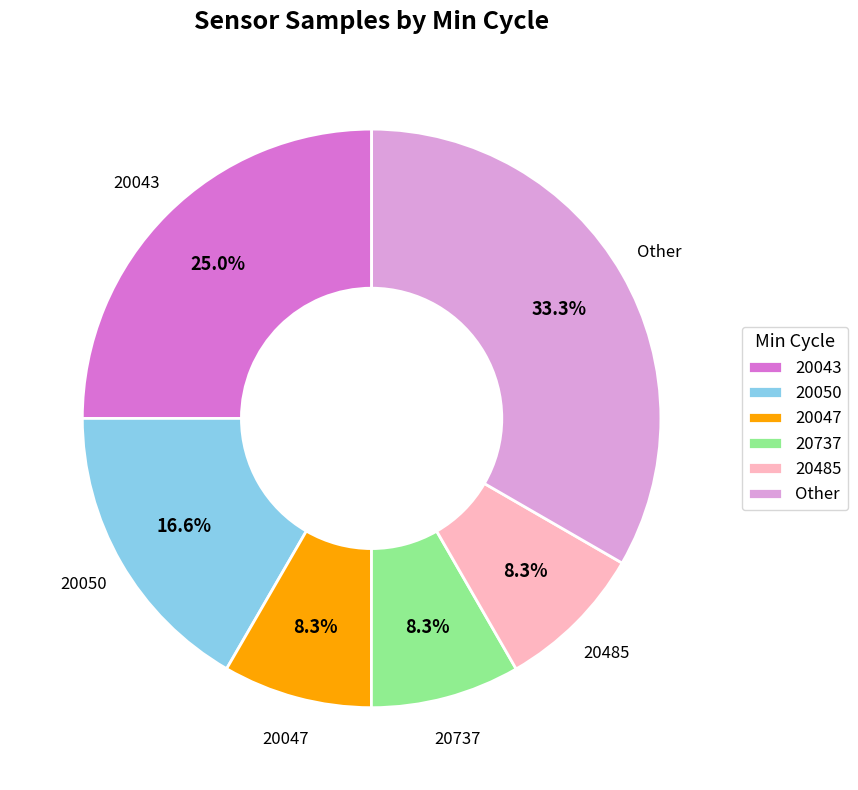

To the nearest percent, what percentage of the pie is 20737?

8%